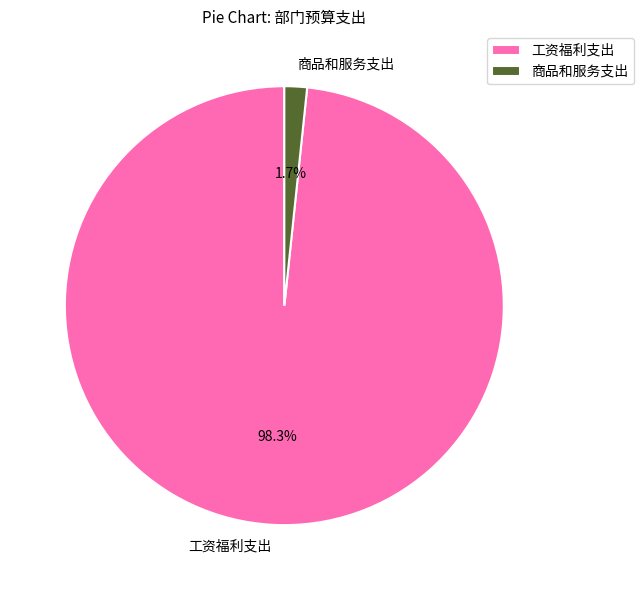

Is it true that 工资福利支出 is 98% of the pie?

True